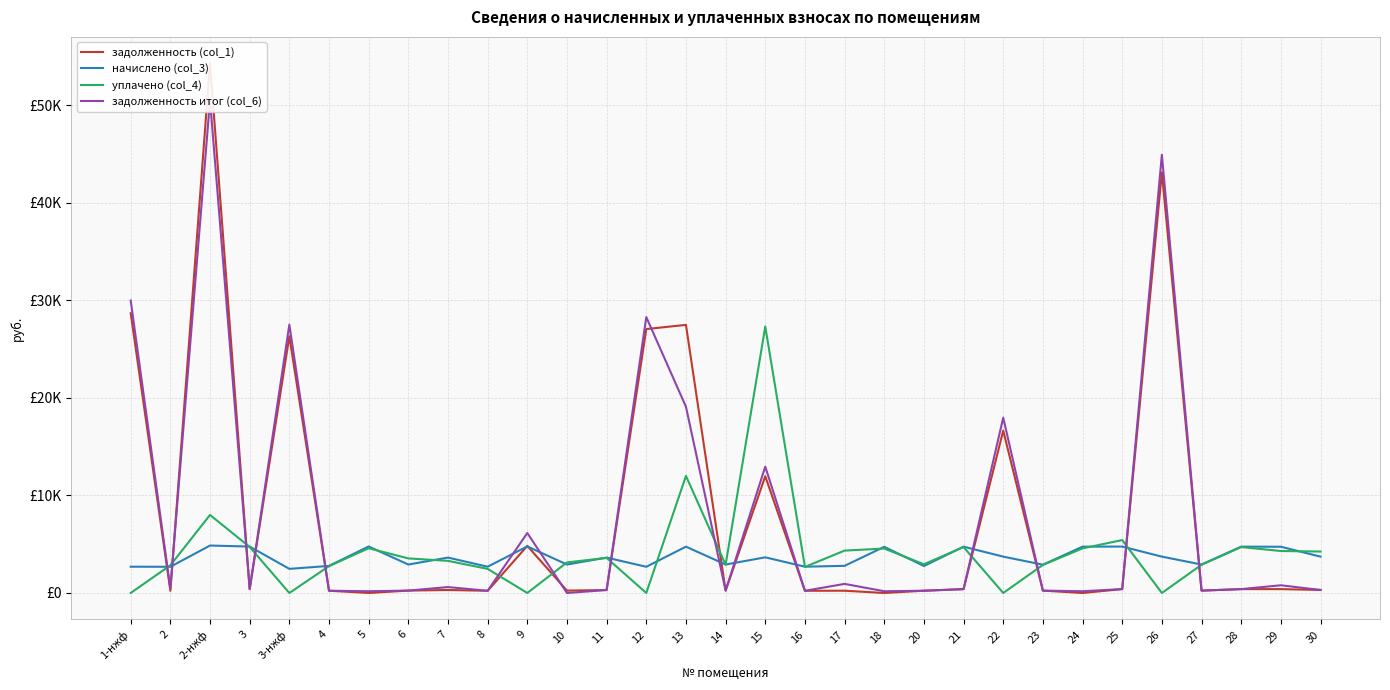

Which series has the largest total across all categories?

задолженность (col_1)